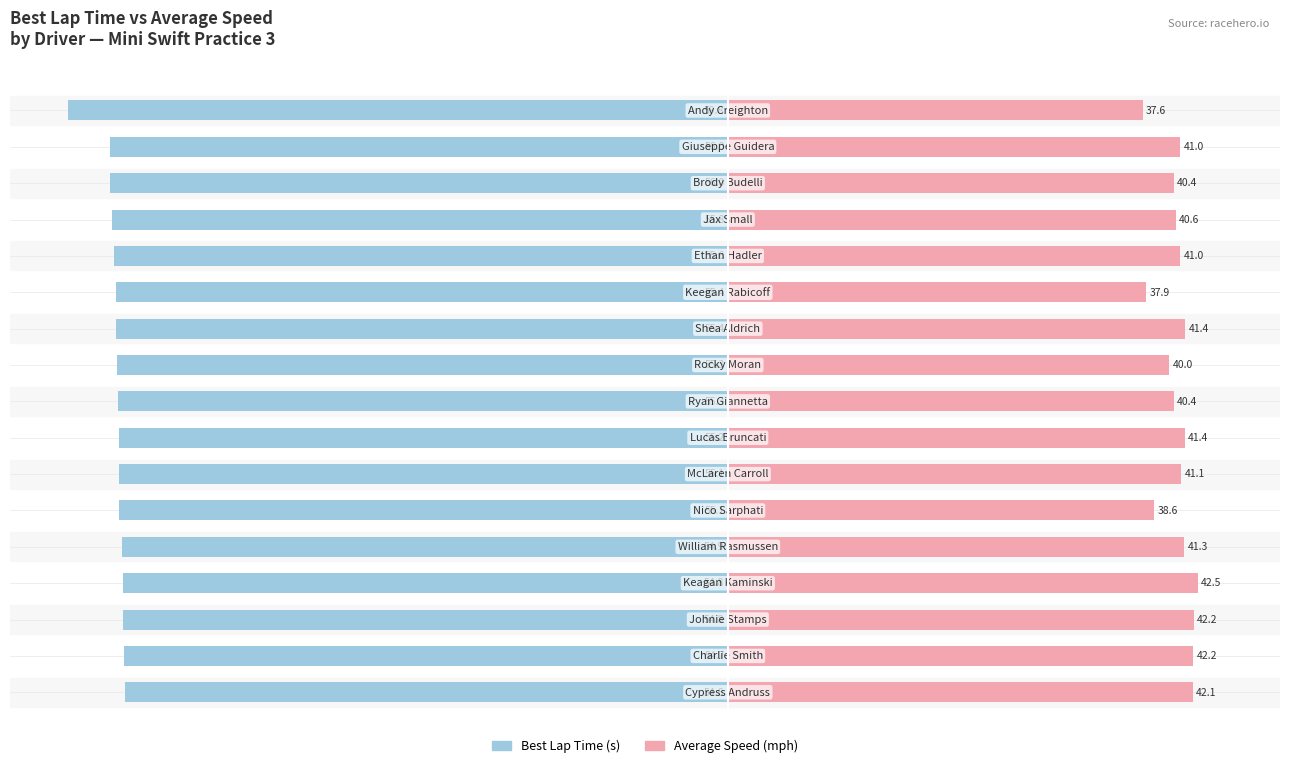

List the series in order of their overall mean, lowest first.

Best Lap Time (s), Average Speed (mph)